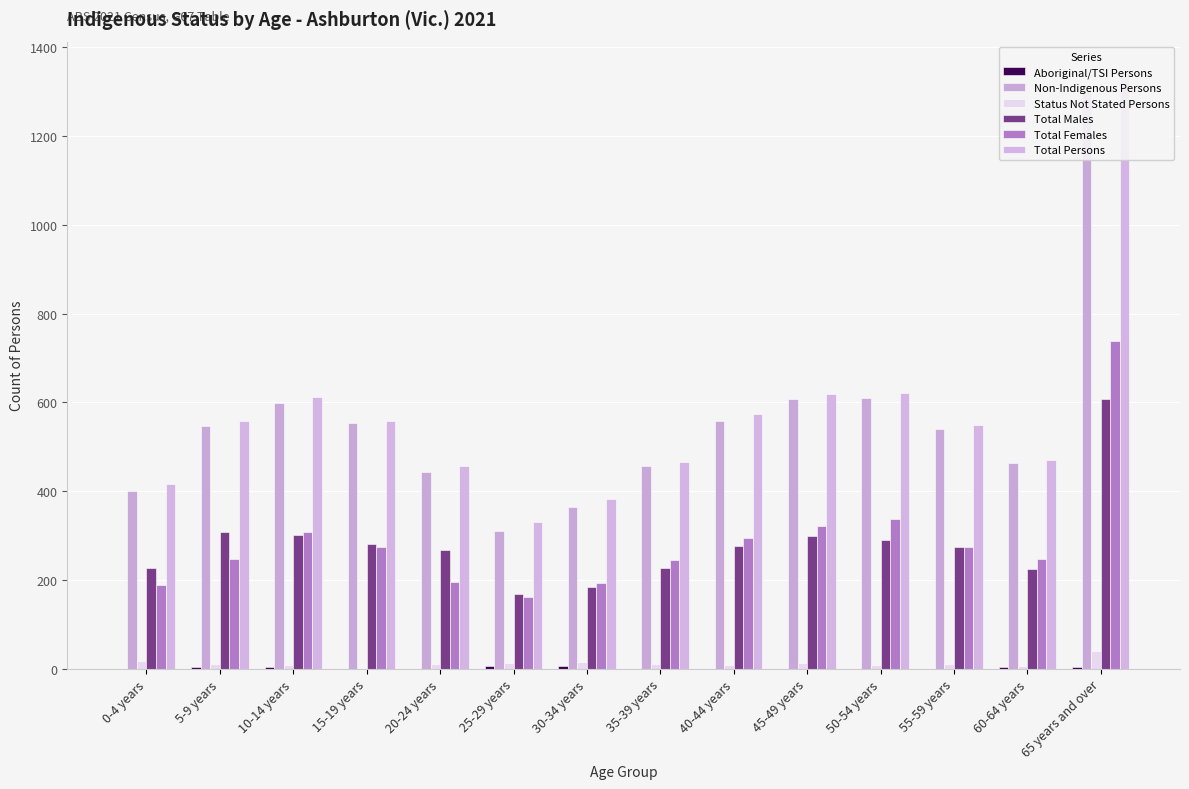

True or false: Status Not Stated Persons has a value of 6 at 55-59 years.

False